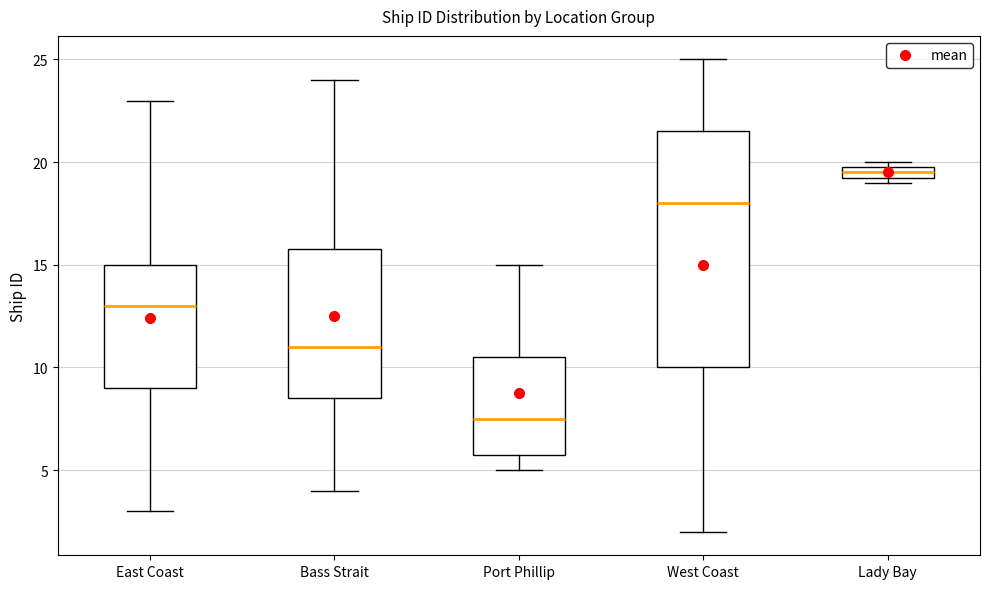

Which box has the lowest median line?

Port Phillip